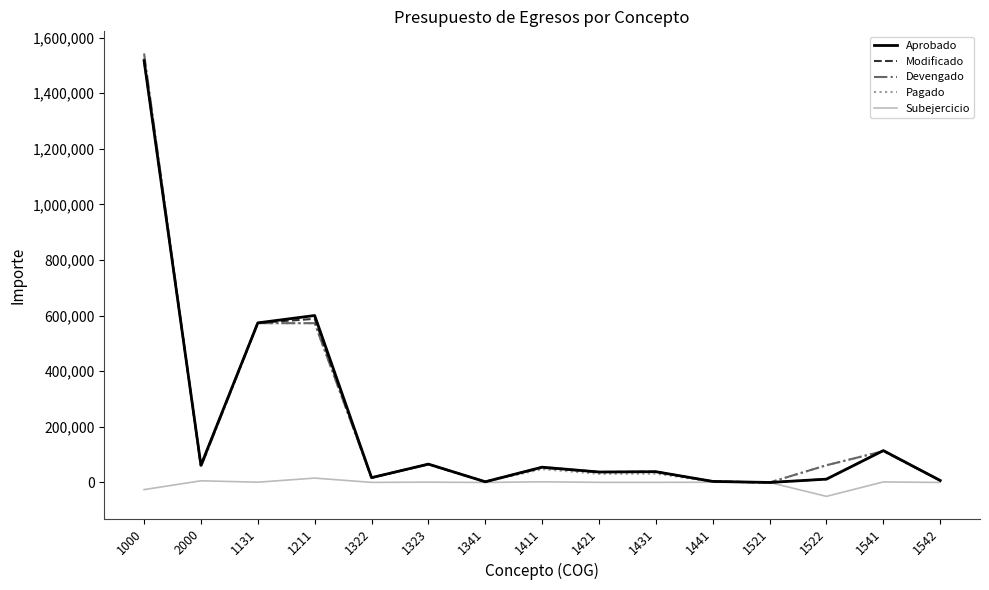

What is the greatest value displayed?

1543045.0